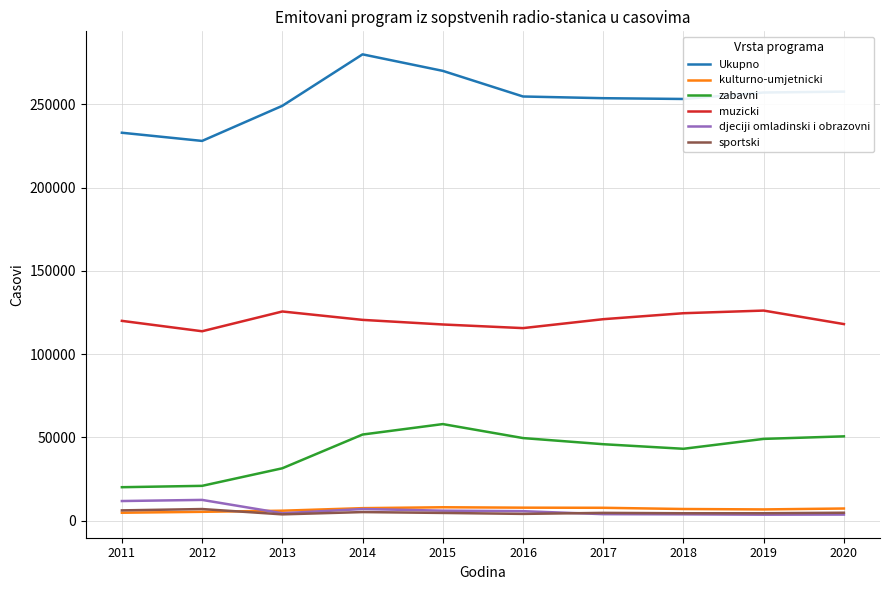

What are all the series names shown in the legend?

Ukupno, kulturno-umjetnicki, zabavni, muzicki, djeciji omladinski i obrazovni, sportski